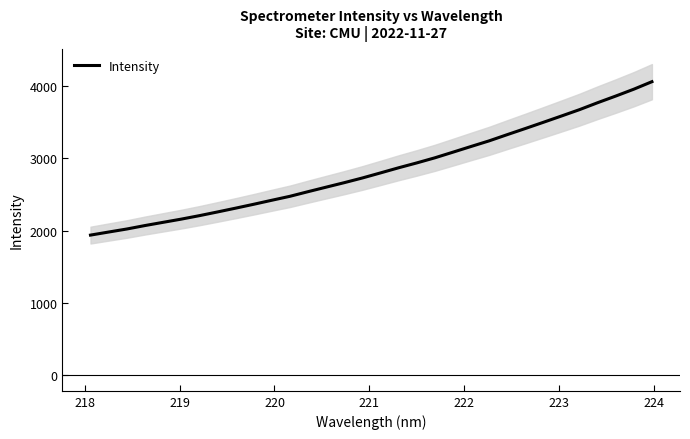

What is the average value?

2846.7